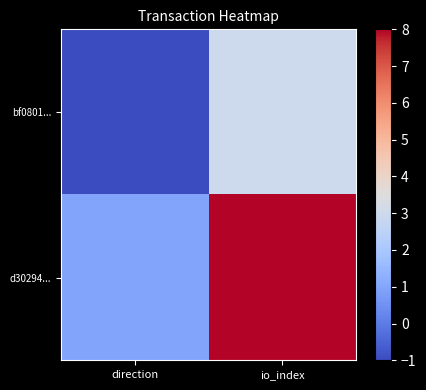

Which series has the largest total across all categories?

d30294...